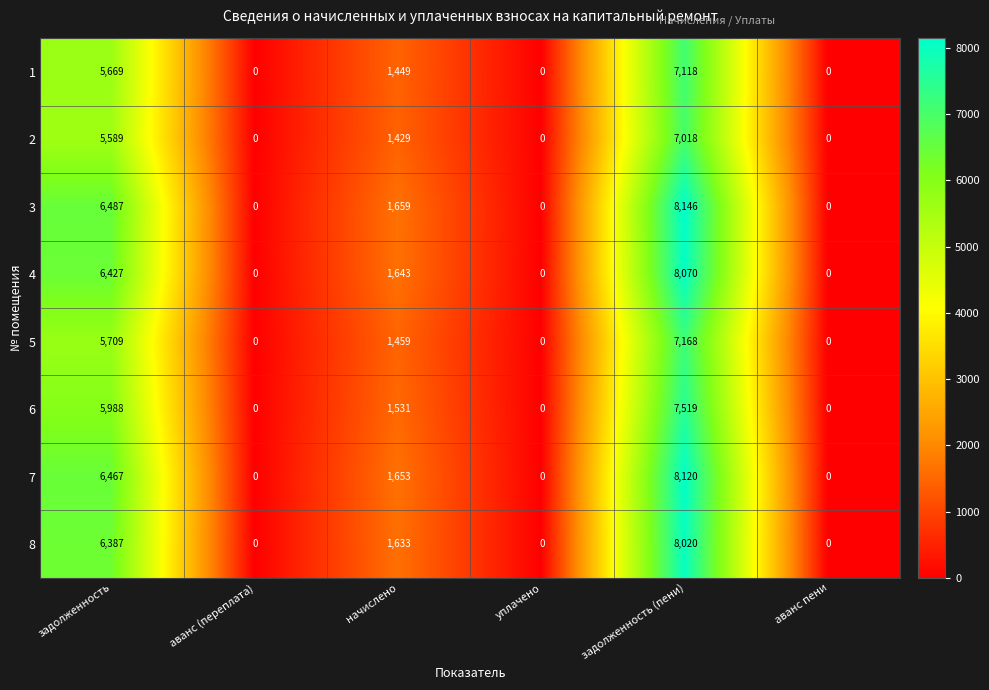

Which series has the largest range (max minus min)?

3